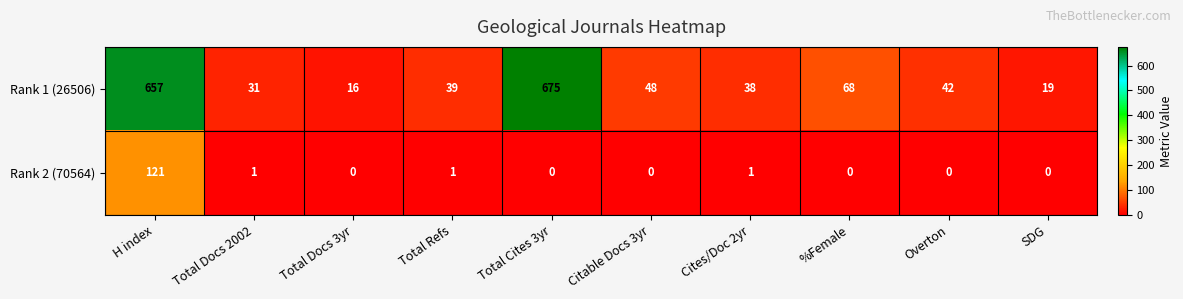

What is the sum of all Rank 1 (26506) values?

1633